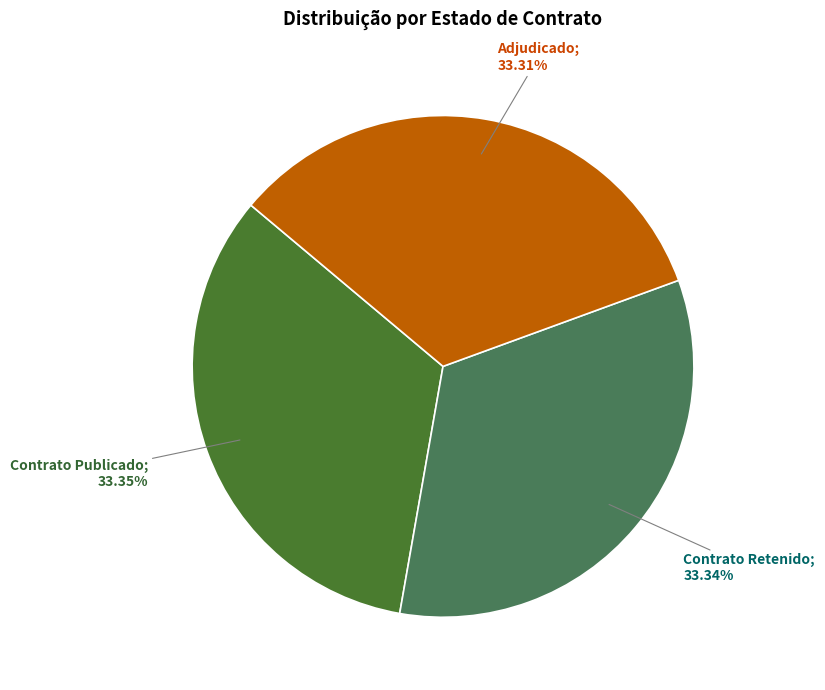

What percentage do ADJ and PUBC together represent?

66.7%